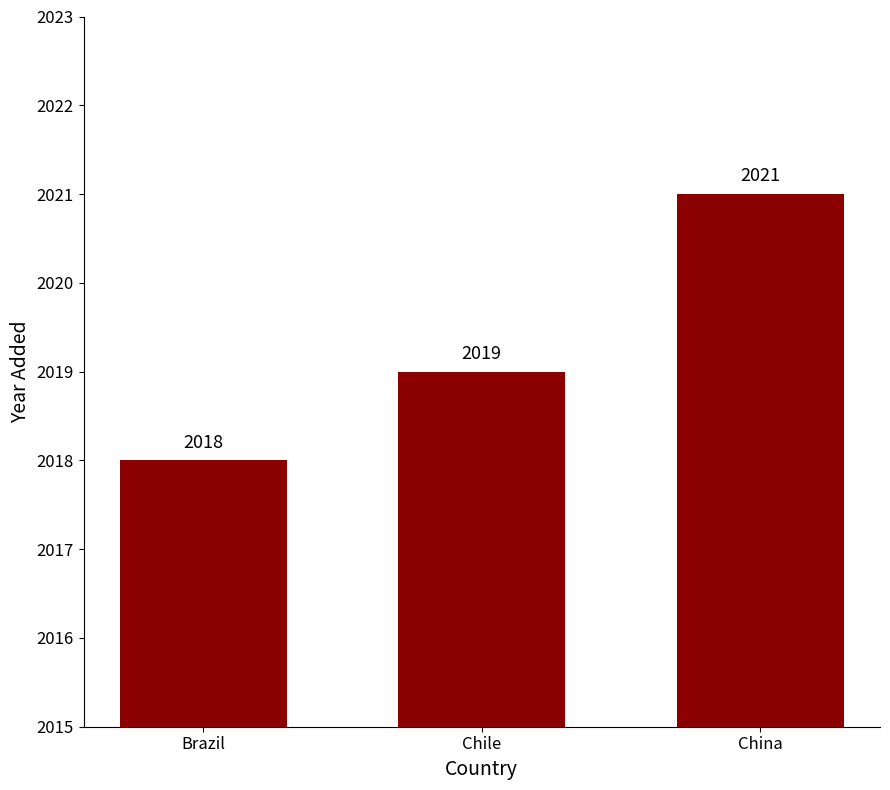

Approximately how many times larger is the value at Brazil compared to China?

1.0